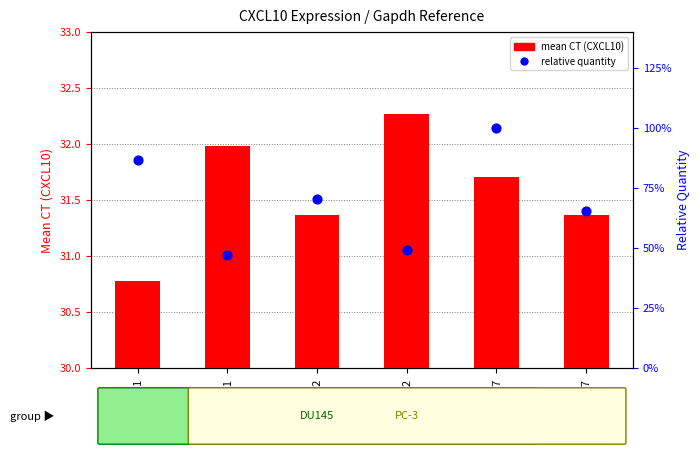

Between PC-3-1 and DU145-2, which is larger?

DU145-2